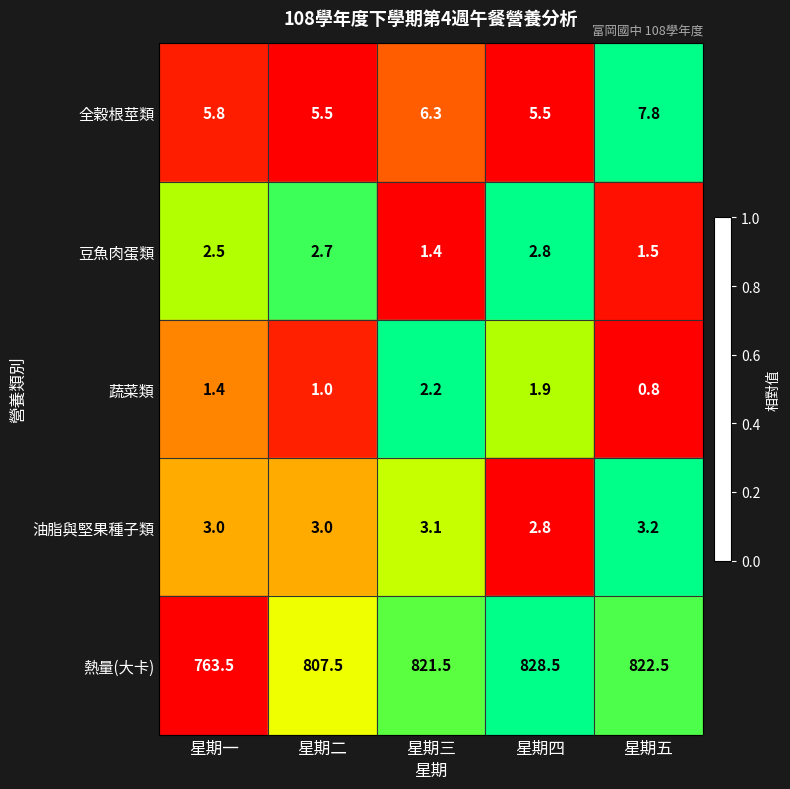

What is the difference between the maximum and minimum values in the 油脂與堅果種子類 series?

0.4